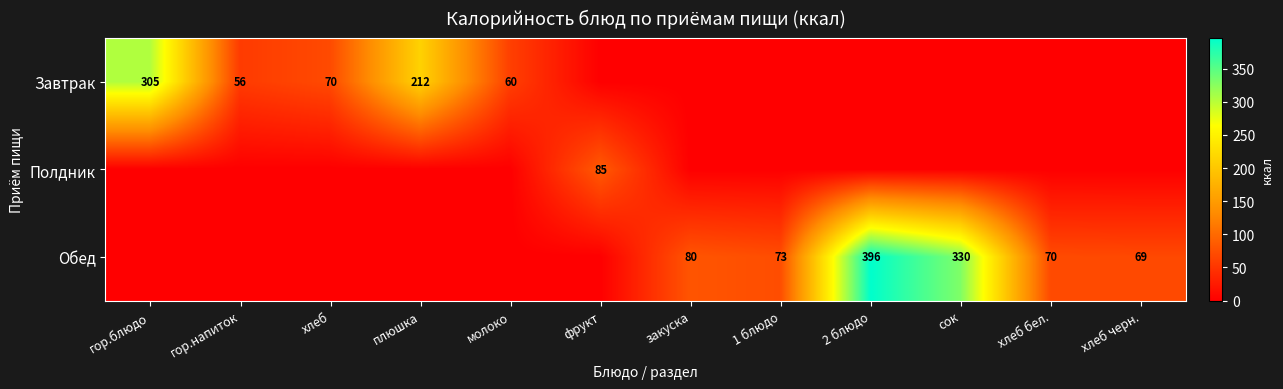

The Завтрак series shows 307 at плюшка. True or false?

False